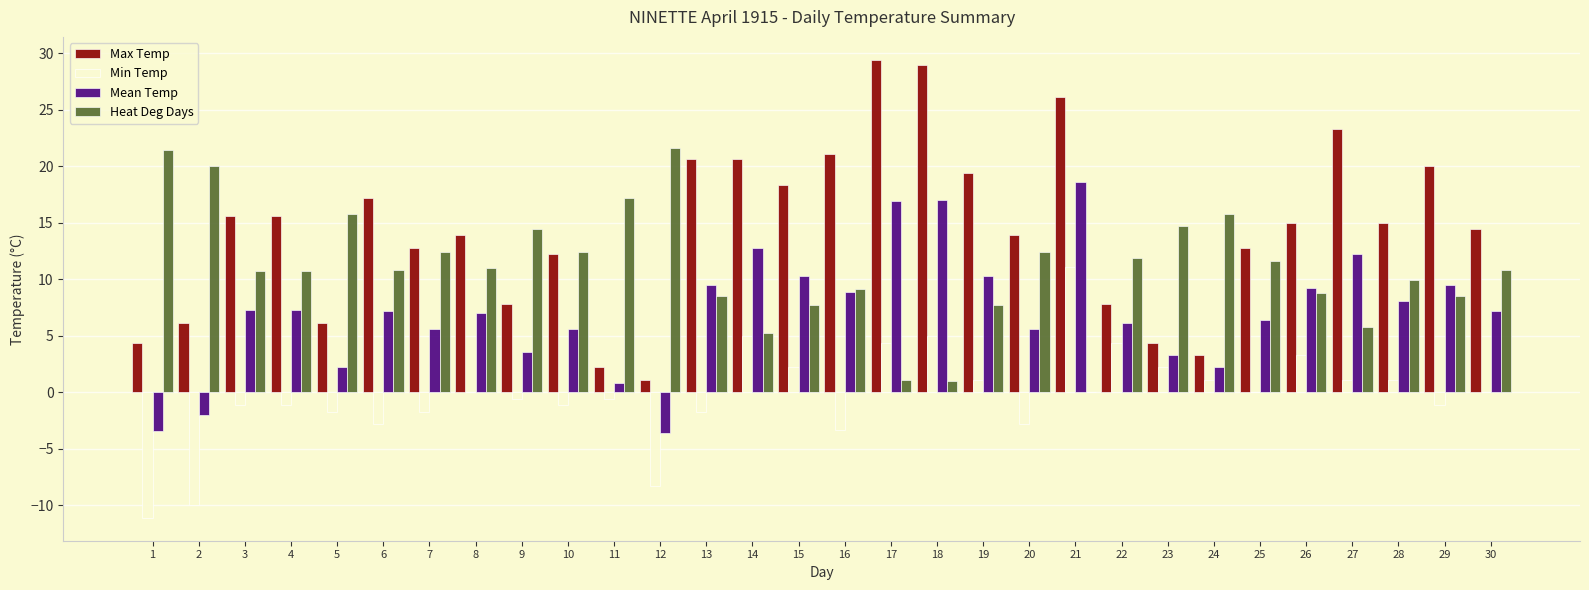

What are all the series names shown in the legend?

Max Temp, Min Temp, Mean Temp, Heat Deg Days